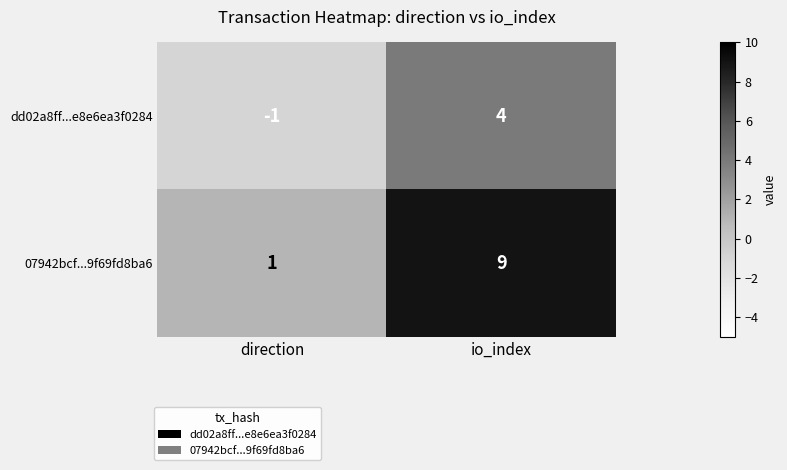

What is the sum of all 07942bcf...9f69fd8ba6 values?

10